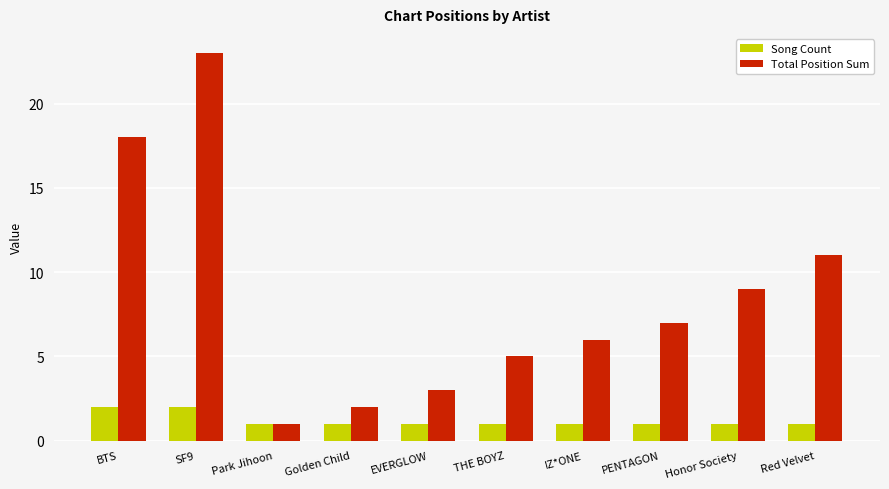

Which series has the largest total across all categories?

Total Position Sum